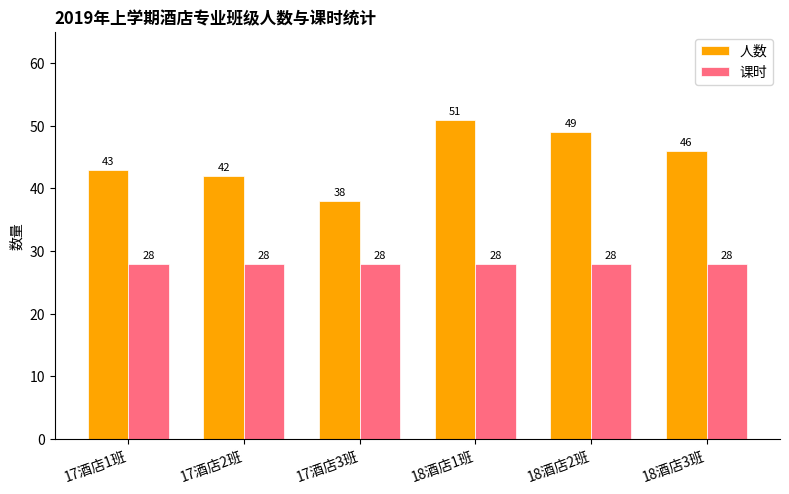

Which series has the largest total across all categories?

人数